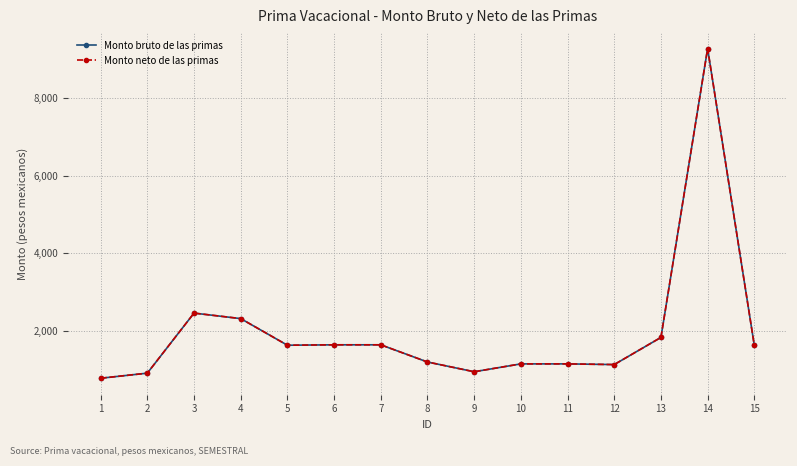

Does the chart have visible grid lines?

Yes